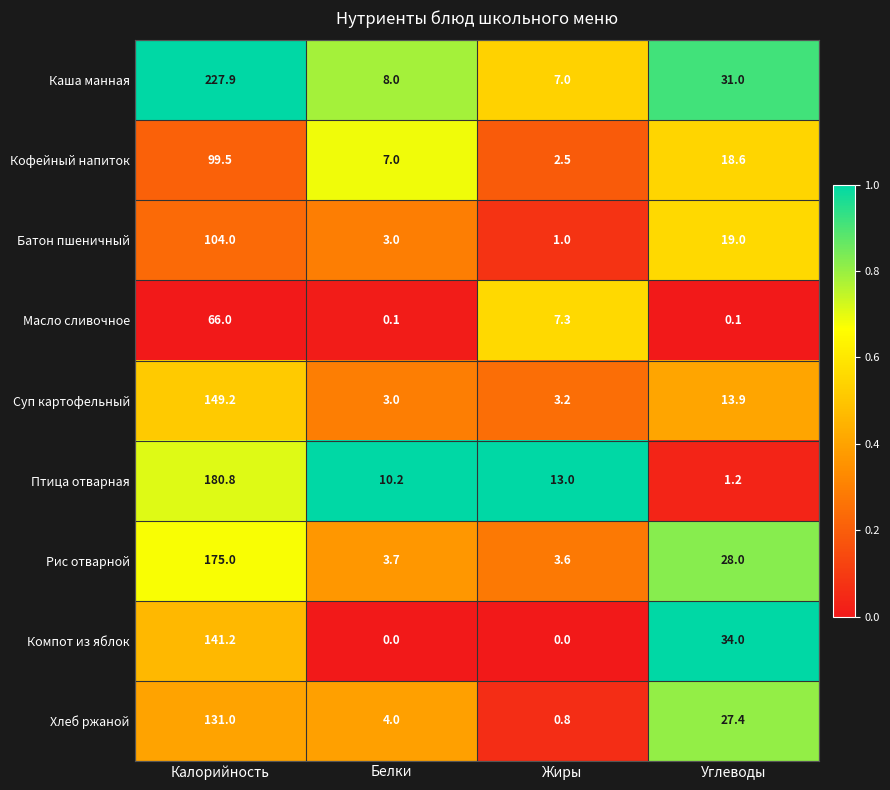

The Суп картофельный series shows 149.2 at Калорийность. True or false?

True